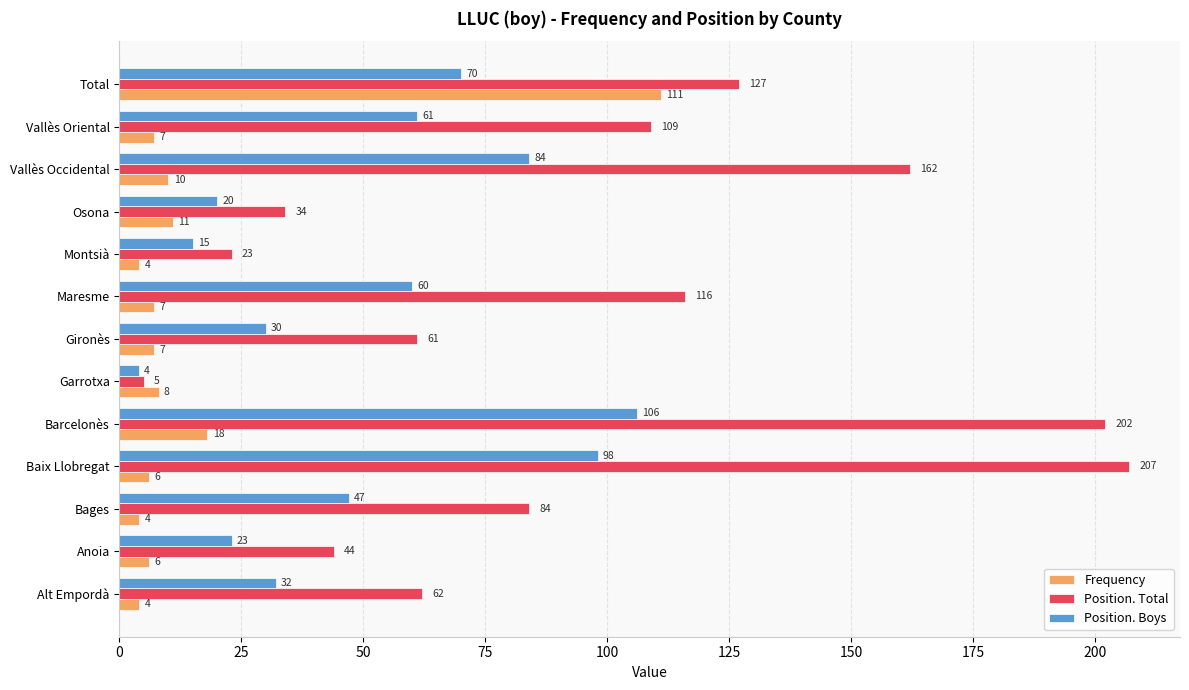

List the series in order of their overall mean, highest first.

Position. Total, Position. Boys, Frequency